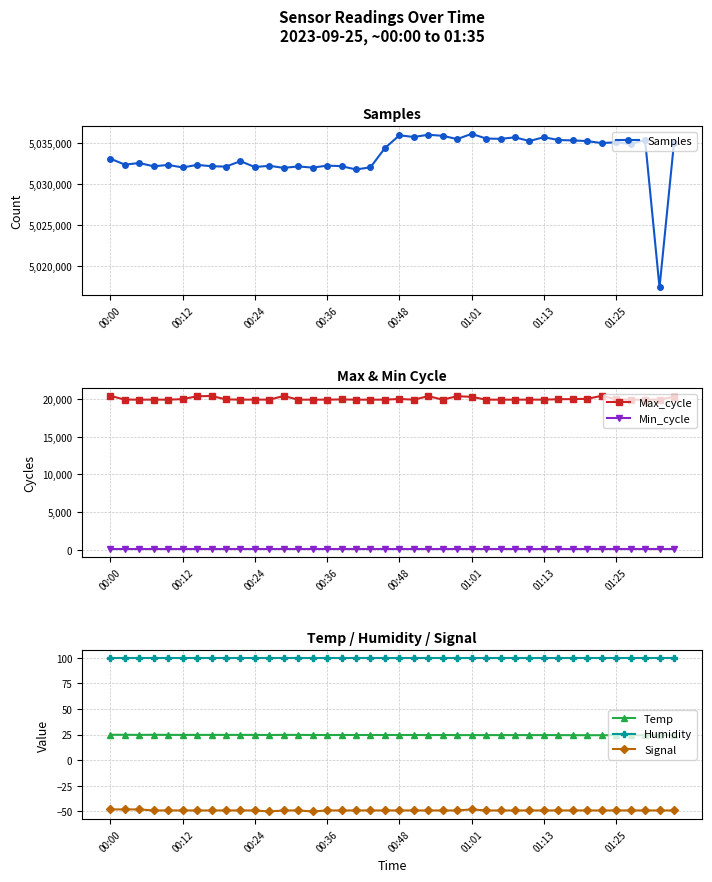

What is the approximate value of Temp at 23?

24.6